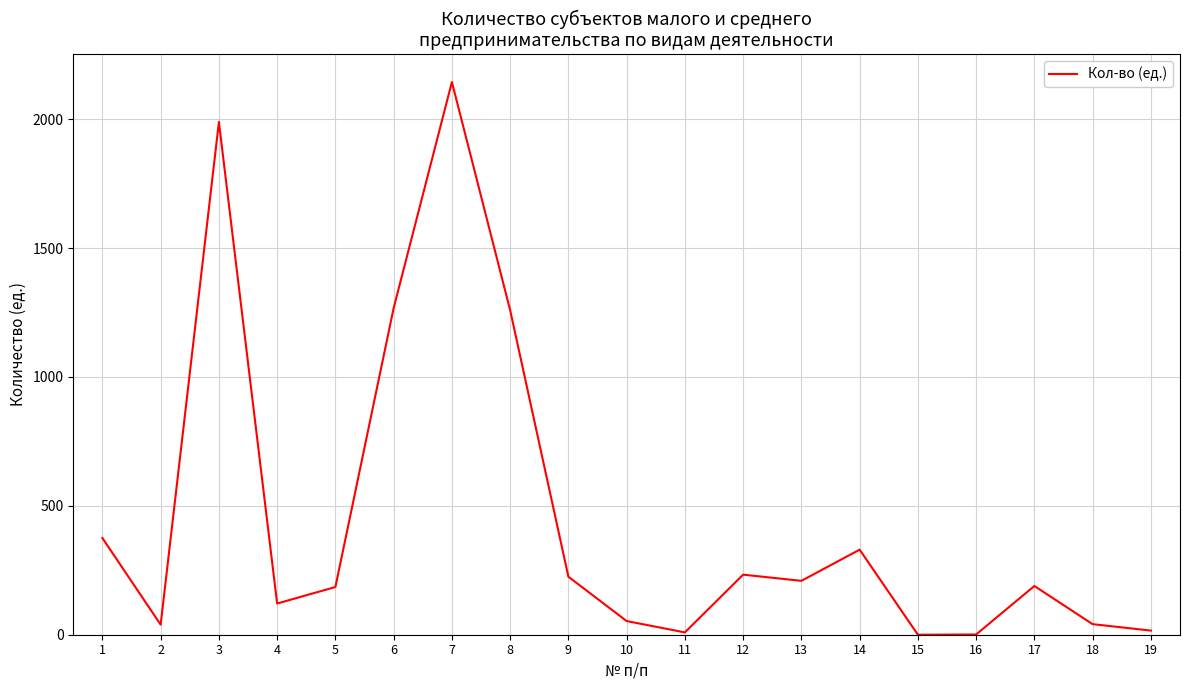

What is the maximum value shown in the chart?

2144